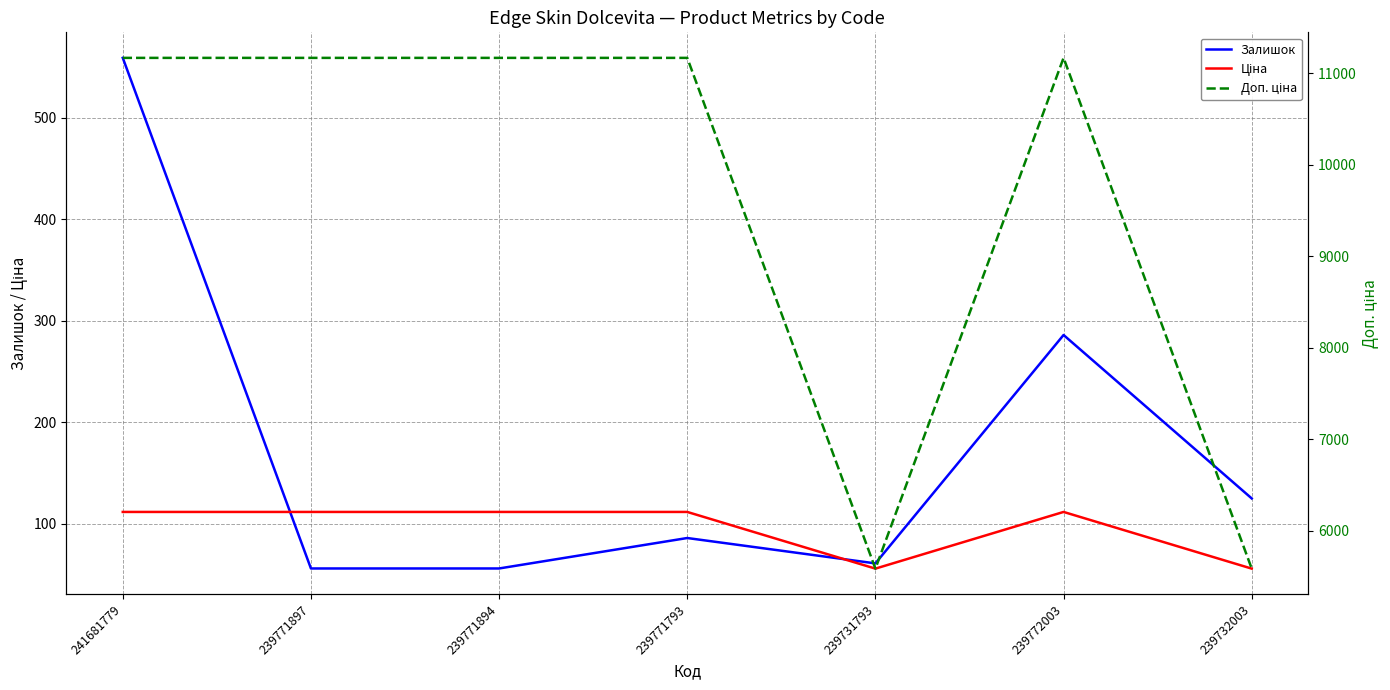

What is the value of the Ціна point at the 3rd from the left?

111.7